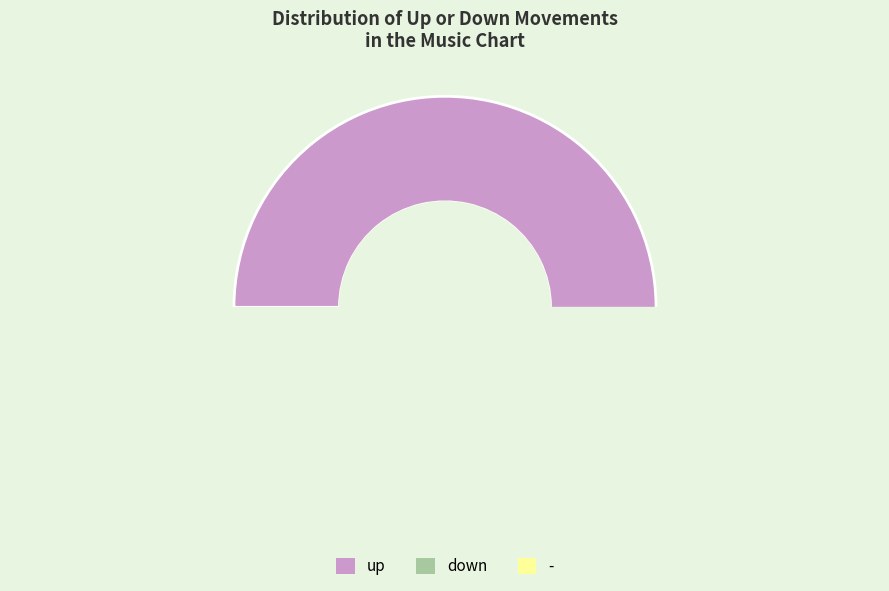

Is it true that - is 1% of the pie?

False